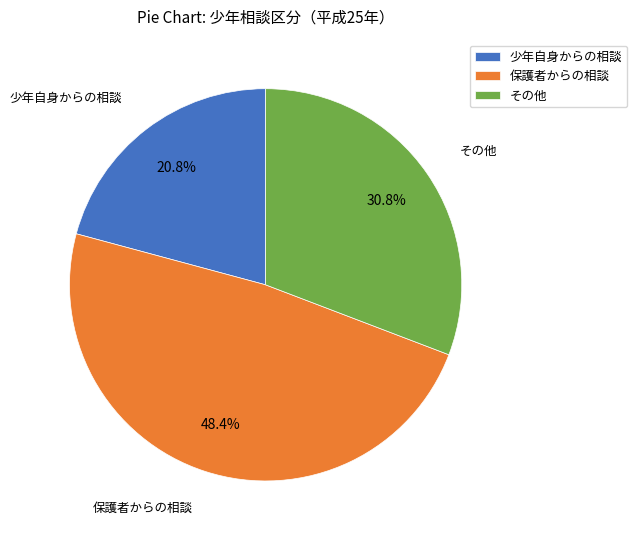

Between 保護者からの相談 and その他, which is larger?

保護者からの相談